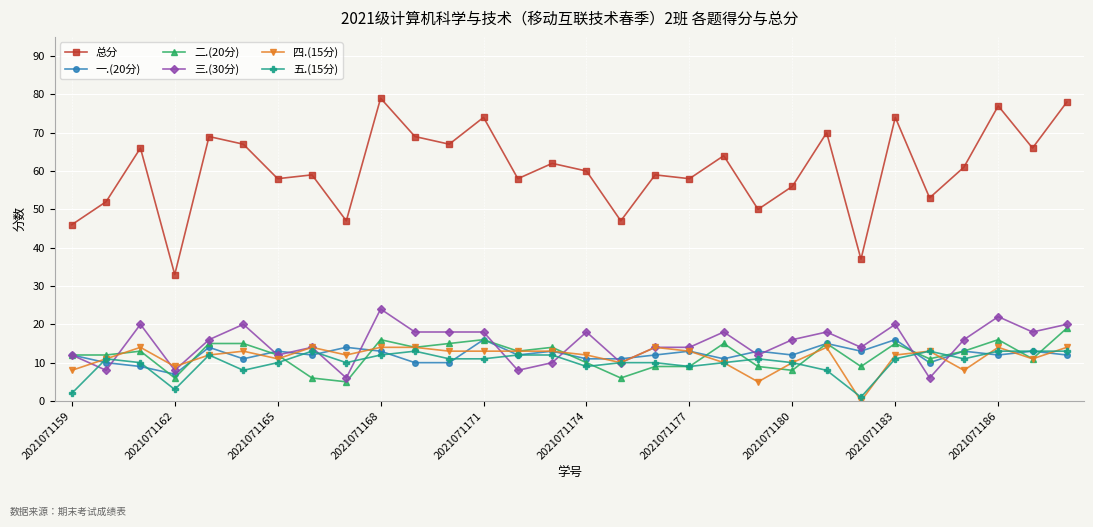

What is the average value of the 总分 series?

61